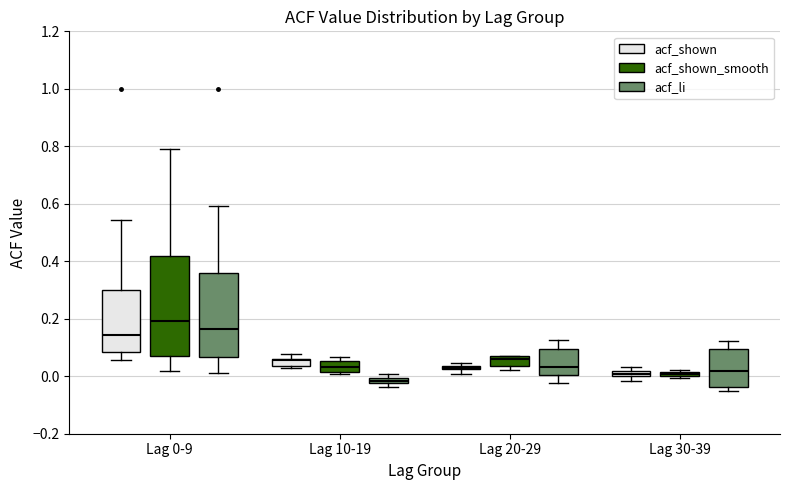

Where is the lower edge of the box for Lag 10-19 (acf_li) on the y-axis? The values are not printed on the chart, so give them approximately, as read against the axis.

-0.02